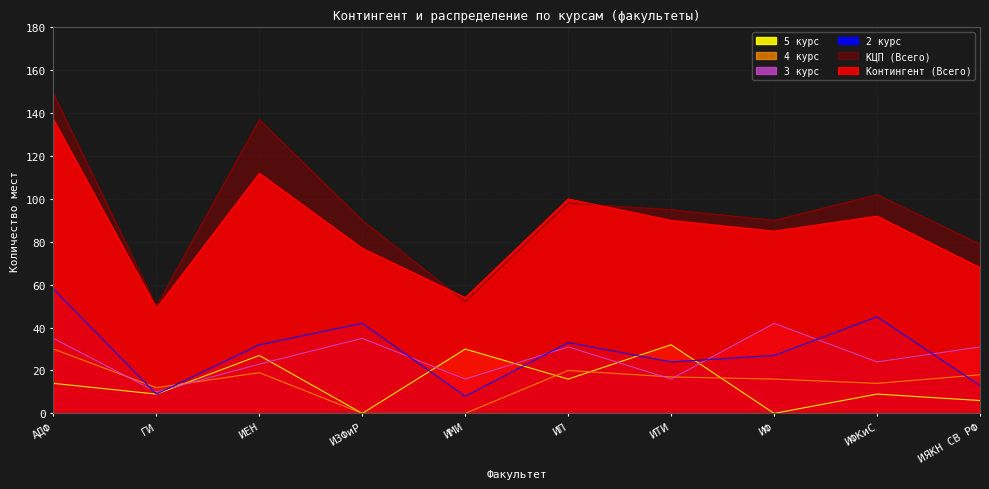

List the labels in order of Контингент (Всего) value, smallest first.

ГИ, ИМИ, ИЯКН СВ РФ, ИЗФиР, ИФ, ИТИ, ИФКиС, ИП, ИЕН, АДФ